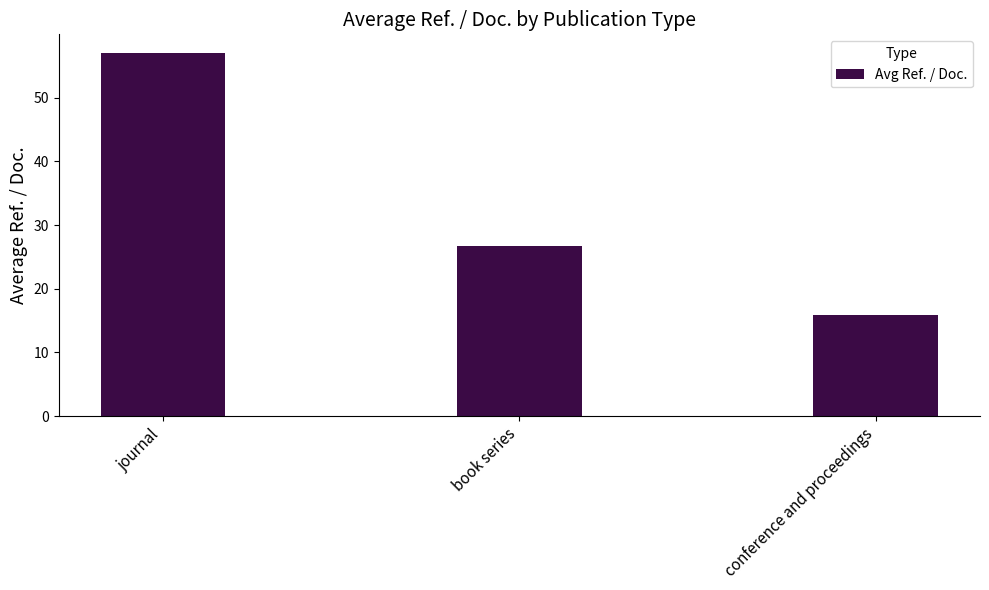

What is the difference between the maximum and second lowest values?

30.5